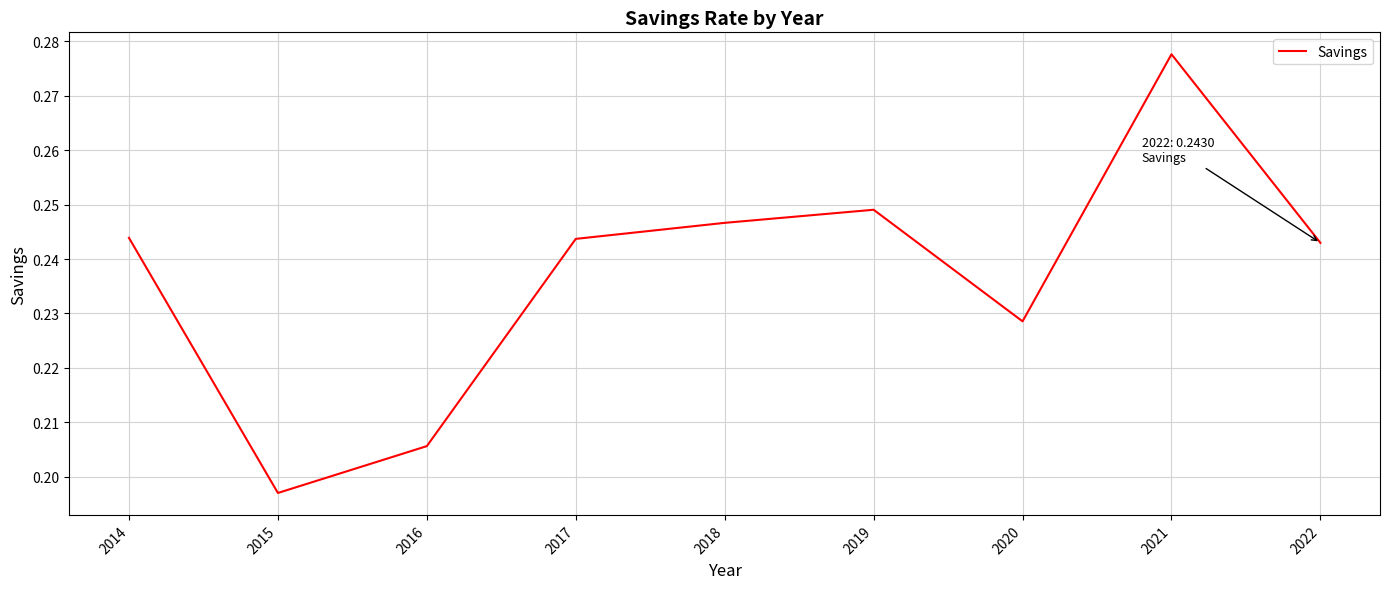

How many lines are shown in the chart?

1